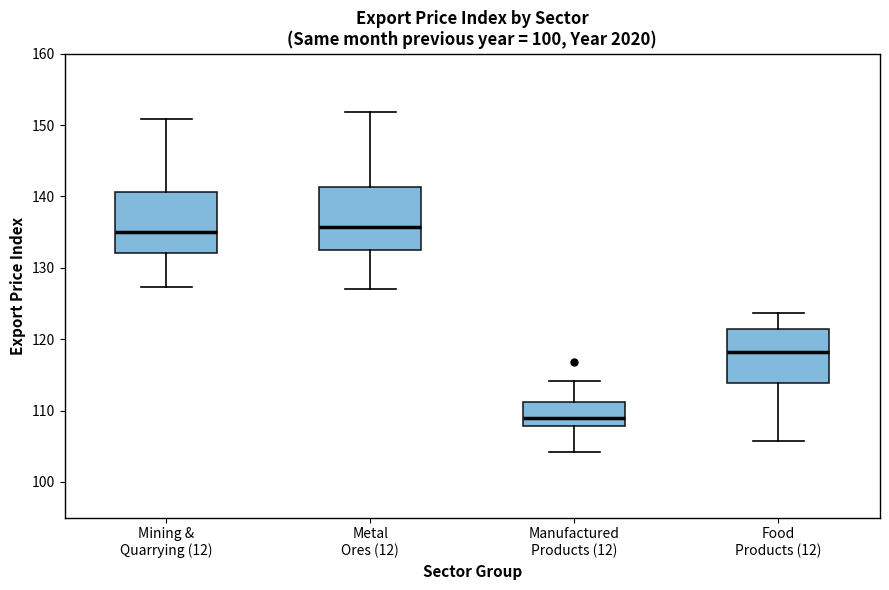

Reading left to right, read every box against the y-axis: the position of its median line, the range the box covers, and the ends of its whiskers. The values are not printed on the chart, so give them approximately, as read against the axis.

Mining & Quarrying (12): median 135, box 132 to 141, whiskers 127 to 151
Metal Ores (12): median 136, box 133 to 141, whiskers 127 to 152
Manufactured Products (12): median 109, box 108 to 111, whiskers 104 to 114
Food Products (12): median 118, box 114 to 121, whiskers 106 to 124